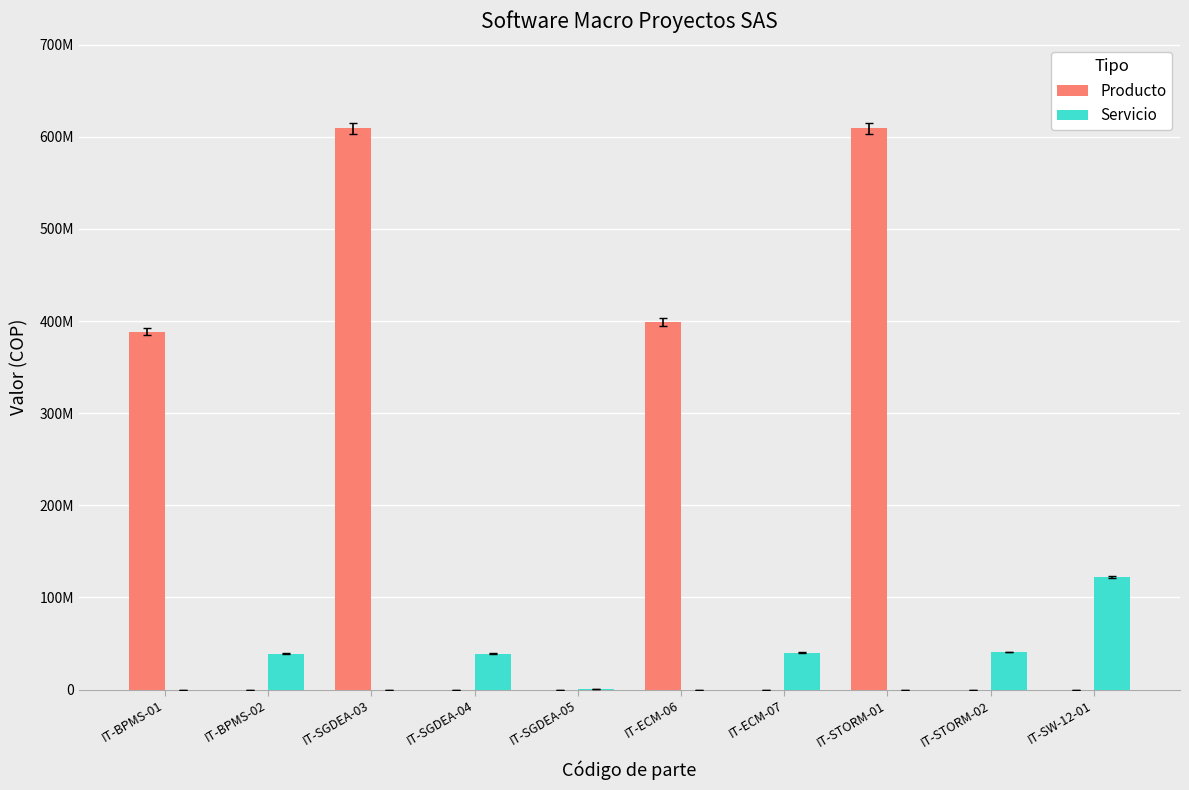

What are all the series names shown in the legend?

Producto, Servicio